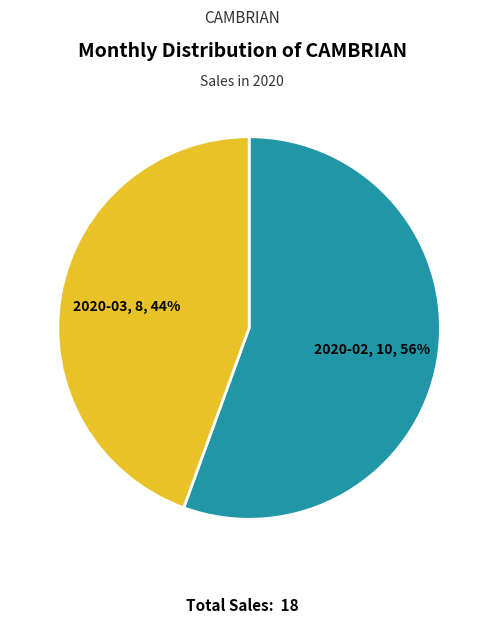

How many segments does this pie chart have?

2